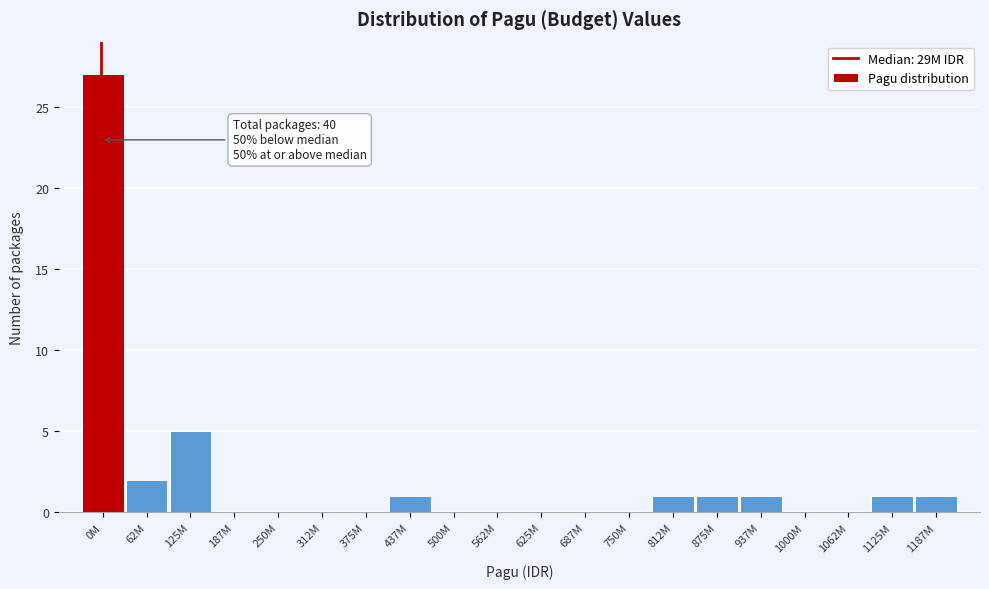

Reading left to right, list all the values displayed in this chart.

0M=27	62M=2	125M=5	187M=0	250M=0	312M=0	375M=0	437M=1	500M=0	562M=0	625M=0	687M=0	750M=0	812M=1	875M=1	937M=1	1000M=0	1062M=0	1125M=1	1187M=1